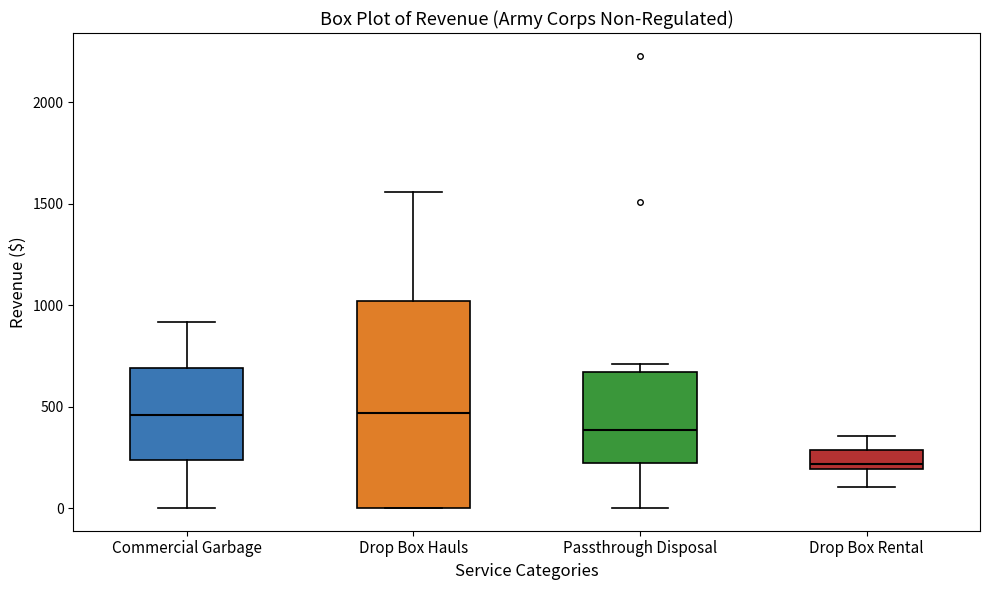

Comparing the boxes themselves (not the whiskers), which one is the tallest?

Drop Box Hauls